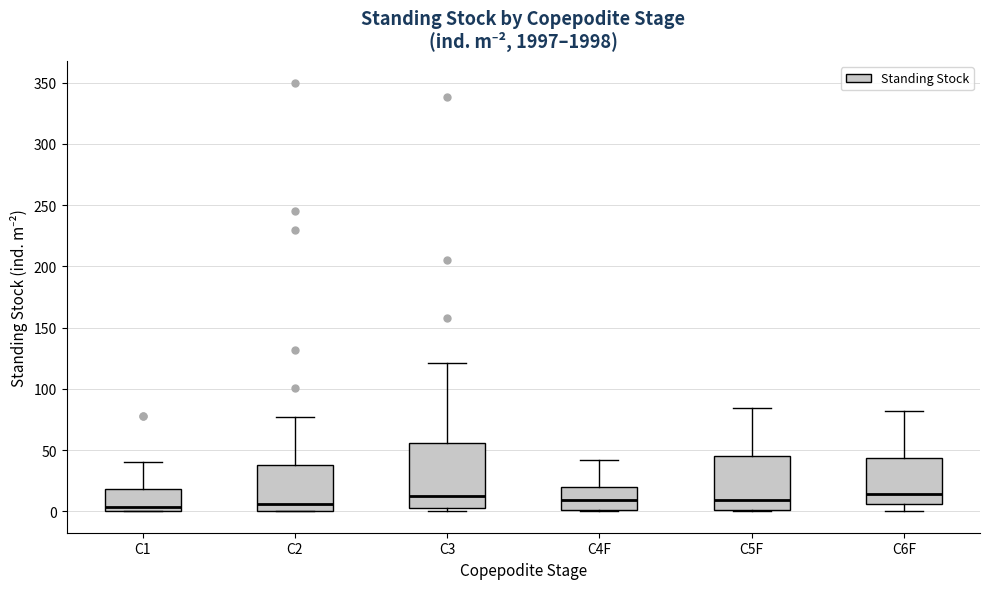

Reading left to right, read every box against the y-axis: the position of its median line, the range the box covers, and the ends of its whiskers. The values are not printed on the chart, so give them approximately, as read against the axis.

C1: median 5, box 0 to 20, whiskers 0 to 40
C2: median 5, box 0 to 40, whiskers 0 to 75
C3: median 15, box 5 to 55, whiskers 0 to 120
C4F: median 10, box 0 to 20, whiskers 0 to 40
C5F: median 10, box 0 to 45, whiskers 0 to 85
C6F: median 15, box 5 to 45, whiskers 0 to 80